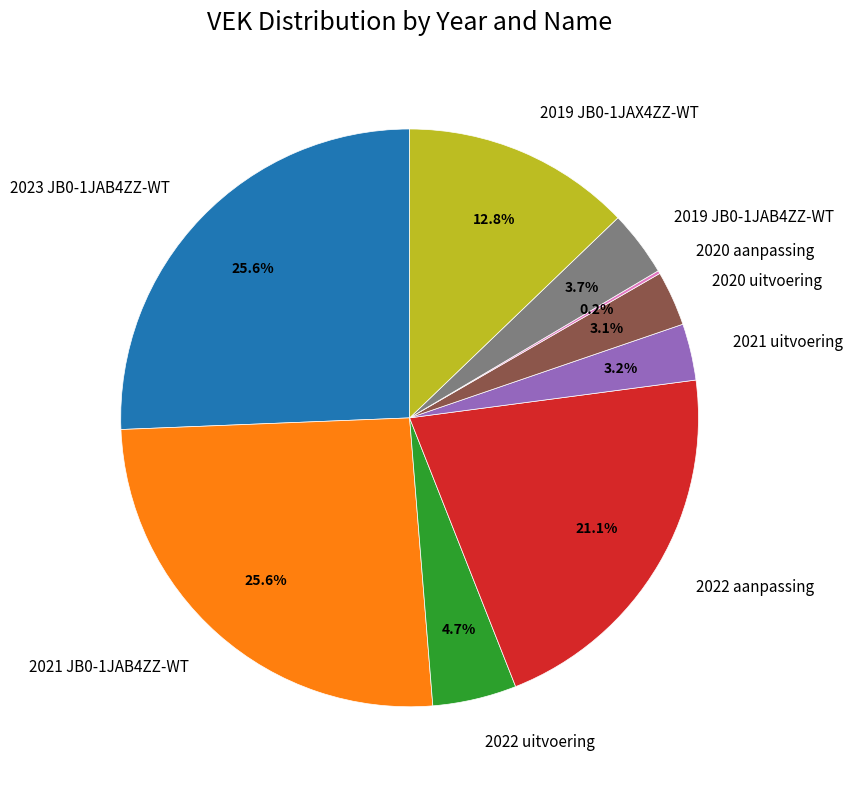

Between 2022 aanpassing and 2021 uitvoering, which is larger?

2022 aanpassing